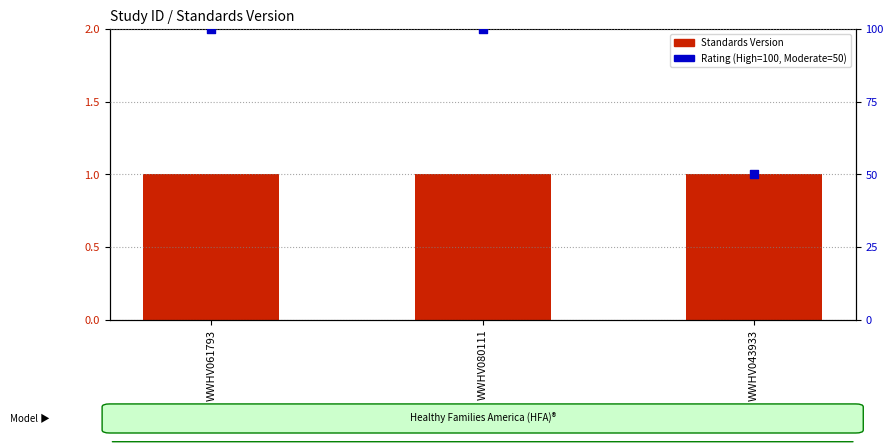

What is the total value across all series at WWHV061793?

101